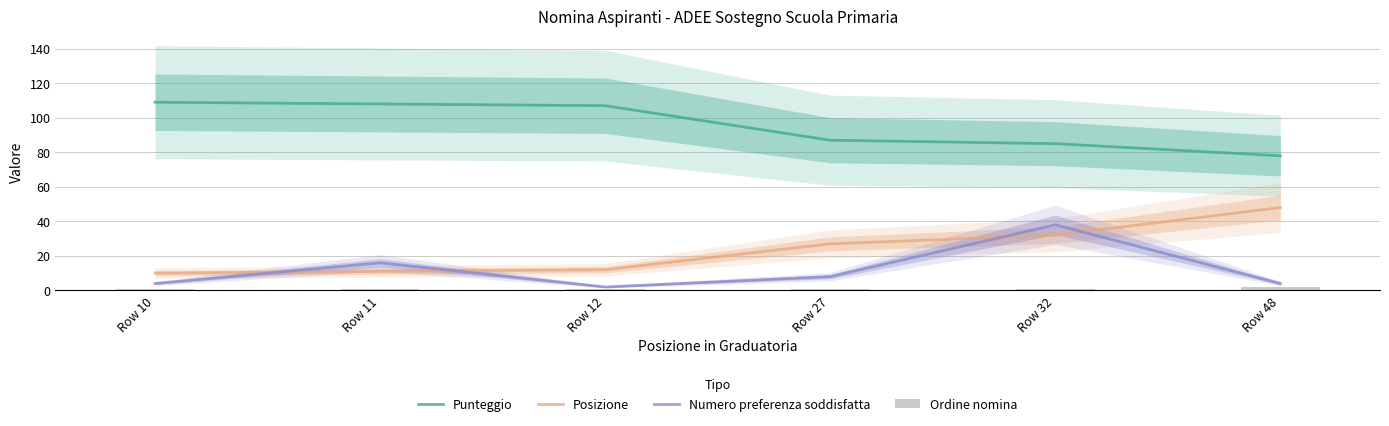

What is the average value of the Ordine nomina series?

1